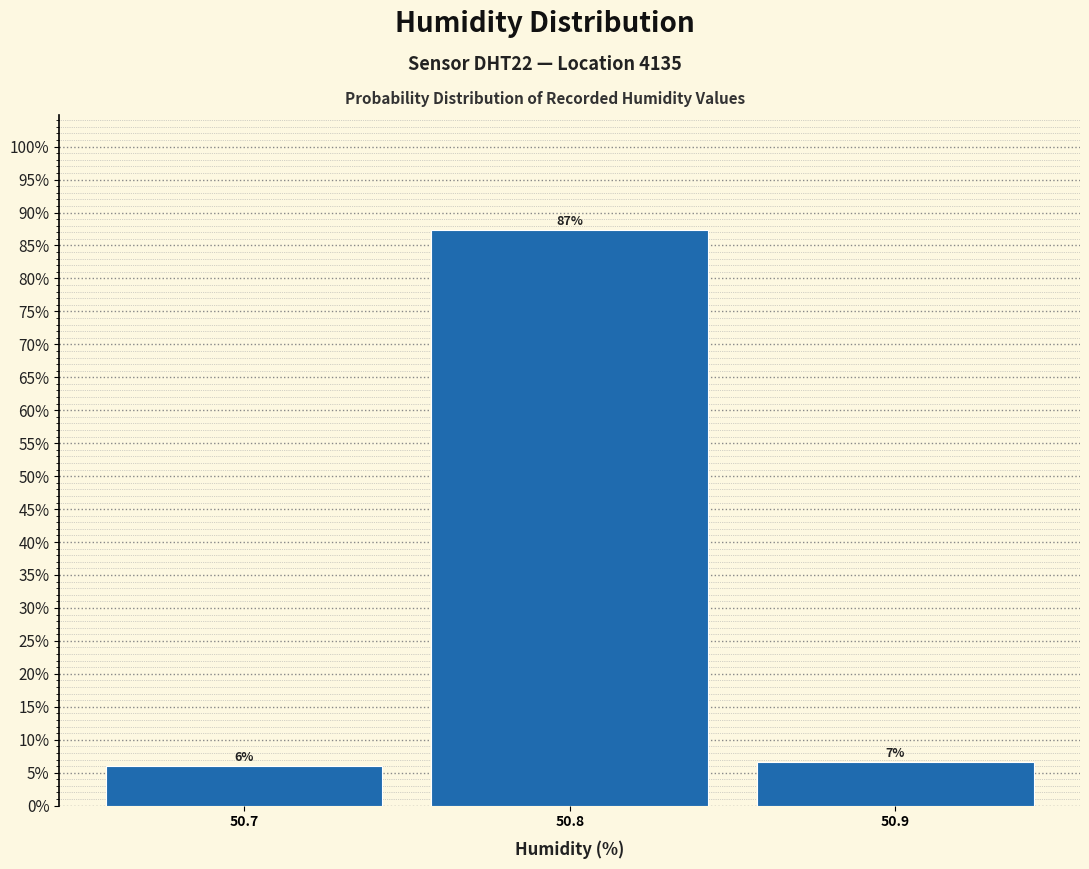

Which range on the x-axis has the tallest bar?

50.75 to 50.85